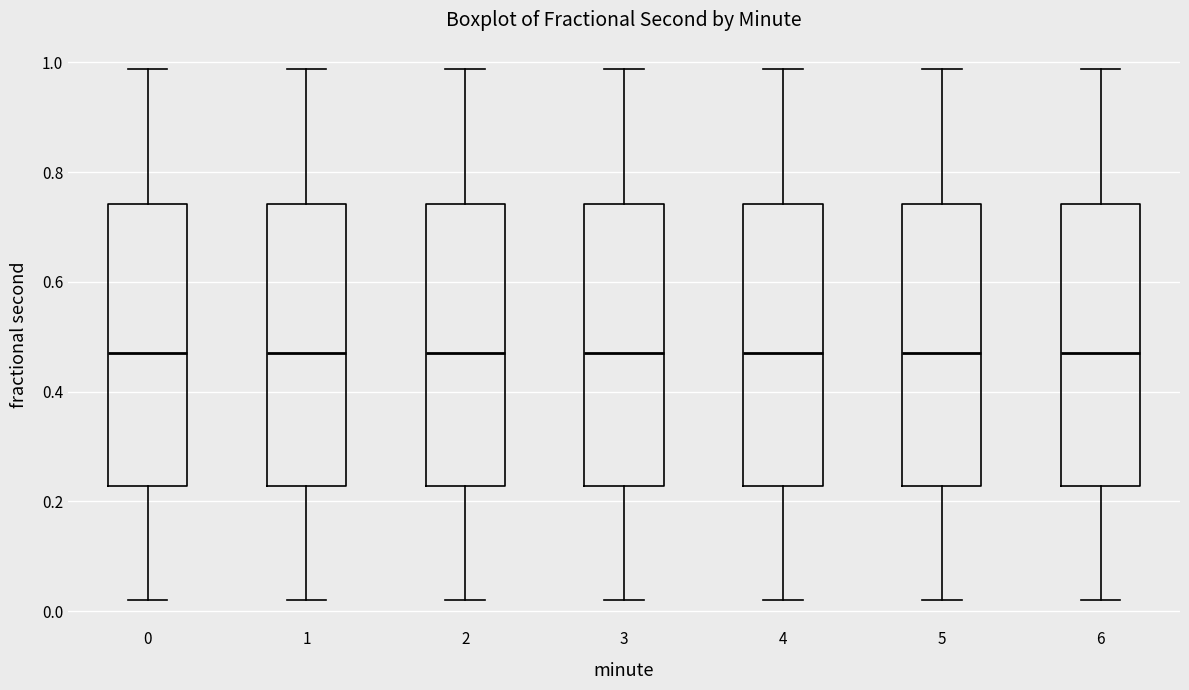

Where is the upper edge of the box at x = 0 on the y-axis? The values are not printed on the chart, so give them approximately, as read against the axis.

0.74